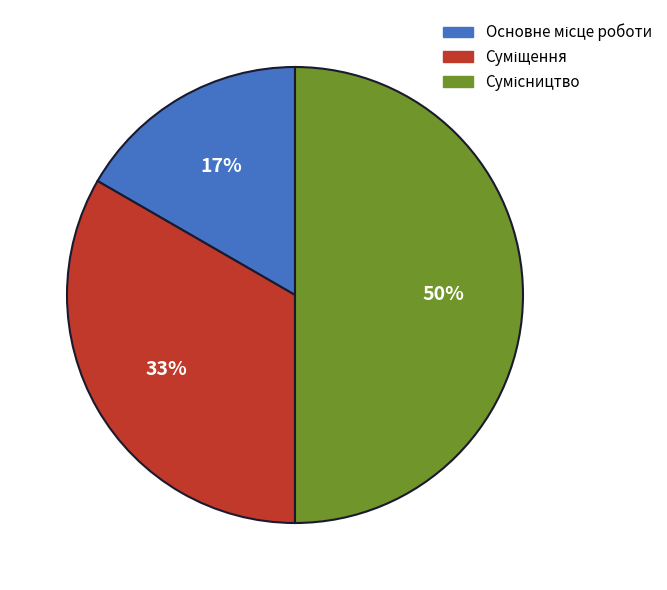

To the nearest percent, what is the average slice percentage?

33%